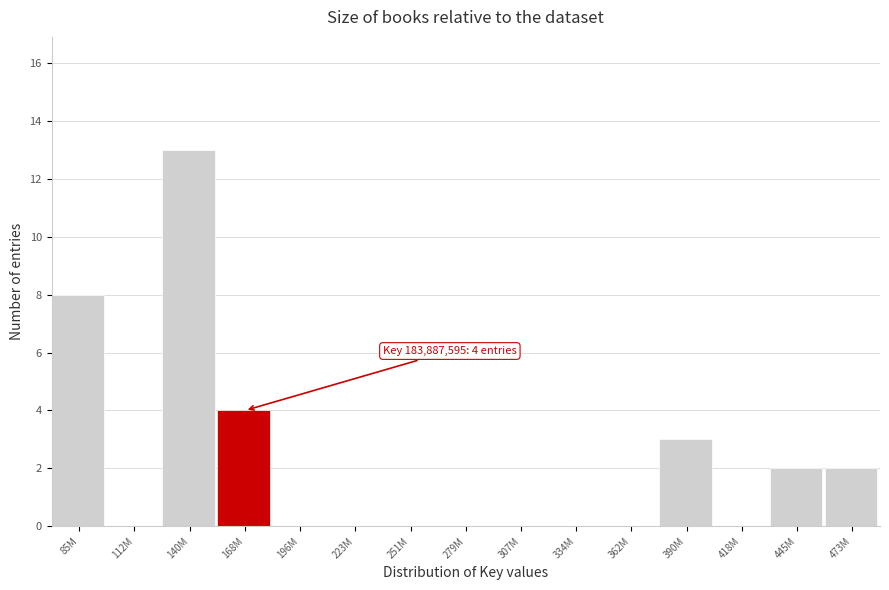

Reading left to right, transcribe all the data shown in this chart.

85M=8	112M=0	140M=13	168M=4	196M=0	223M=0	251M=0	279M=0	307M=0	334M=0	362M=0	390M=3	418M=0	445M=2	473M=2